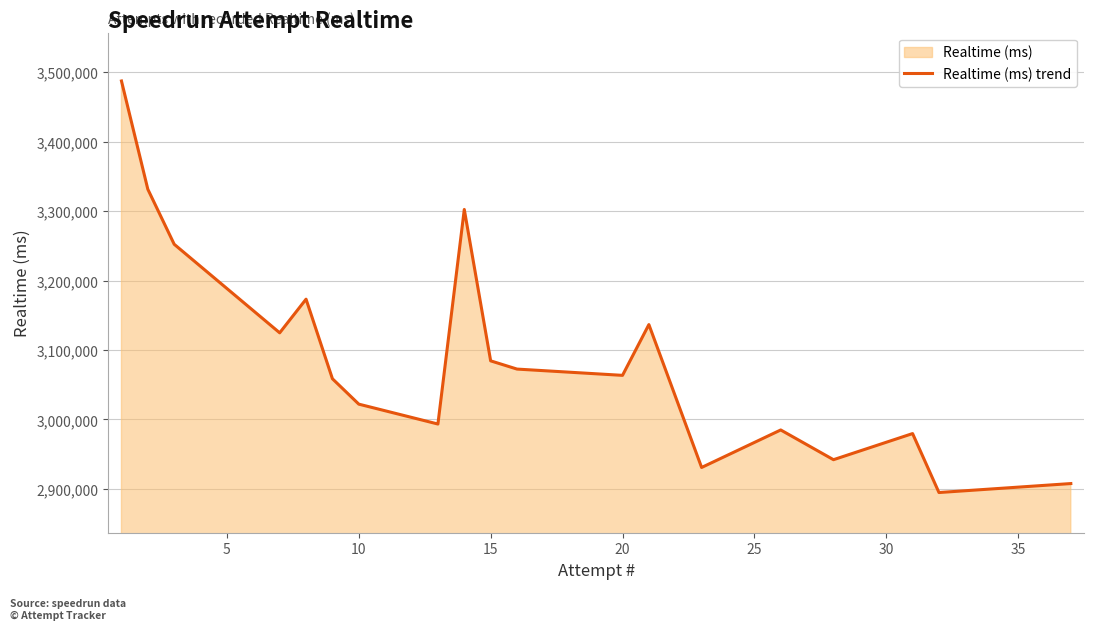

What is the greatest value displayed?

3487469